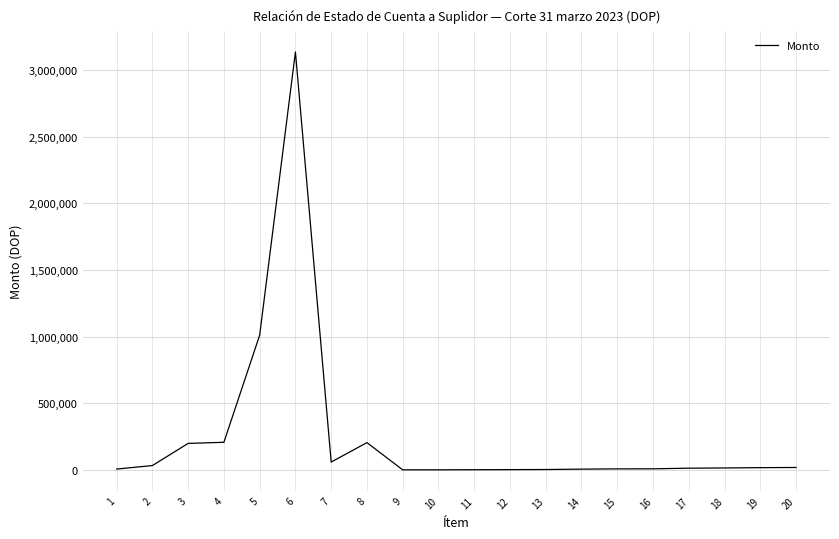

What is the change in value from 6 to 12?

-3131748.0